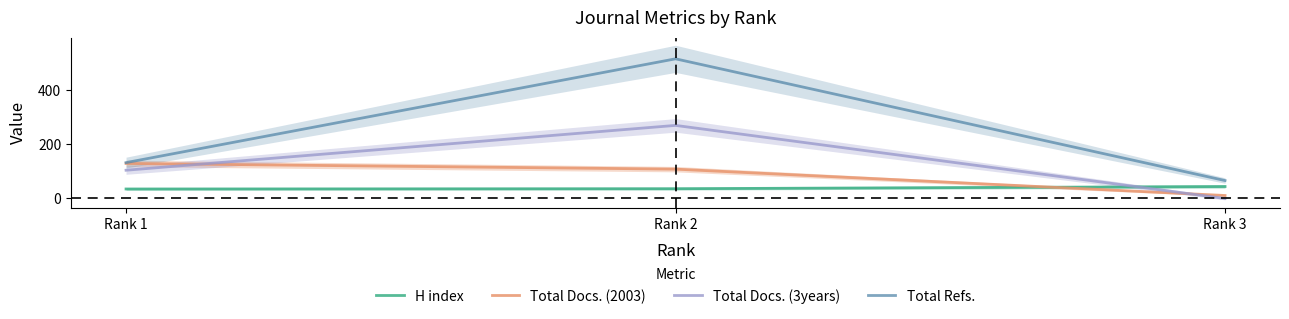

Count the Total Docs. (2003) values in the range 11 to 129.

3